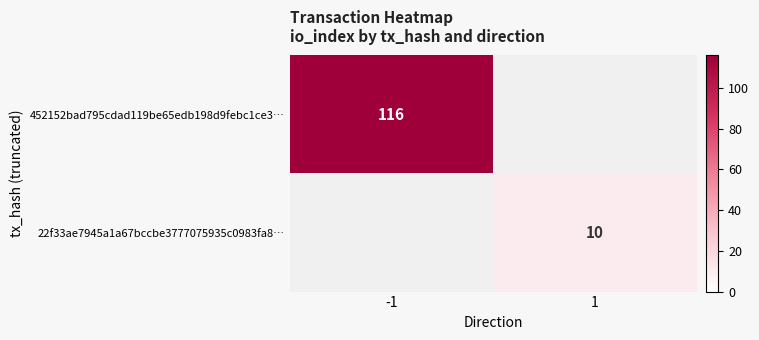

The value of 22f33ae7945a1a67bccbe3777075935c0983fa8… at 1 is 14.0. True or false?

False